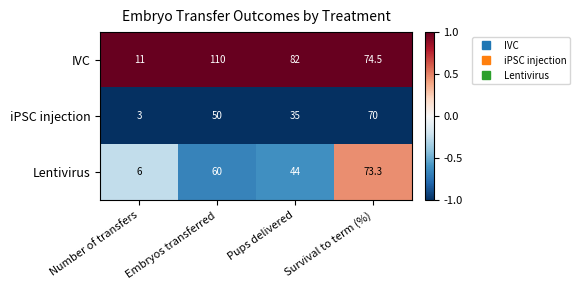

What is the sum of the IVC values at Embryos transferred and Number of transfers?

121.0